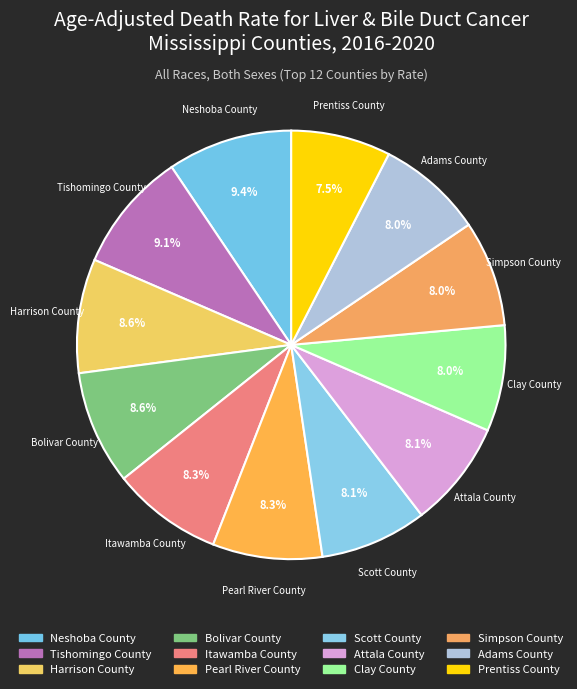

What percentage is the Clay County slice, to the nearest percent?

8%